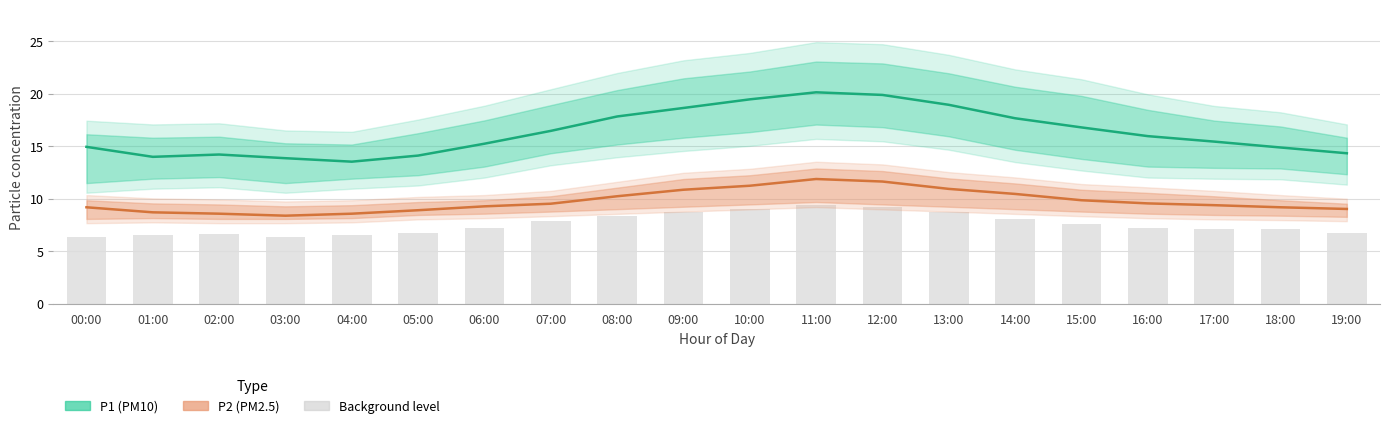

What is the sum of the P2 values at 14:00 and 12:00?

22.1